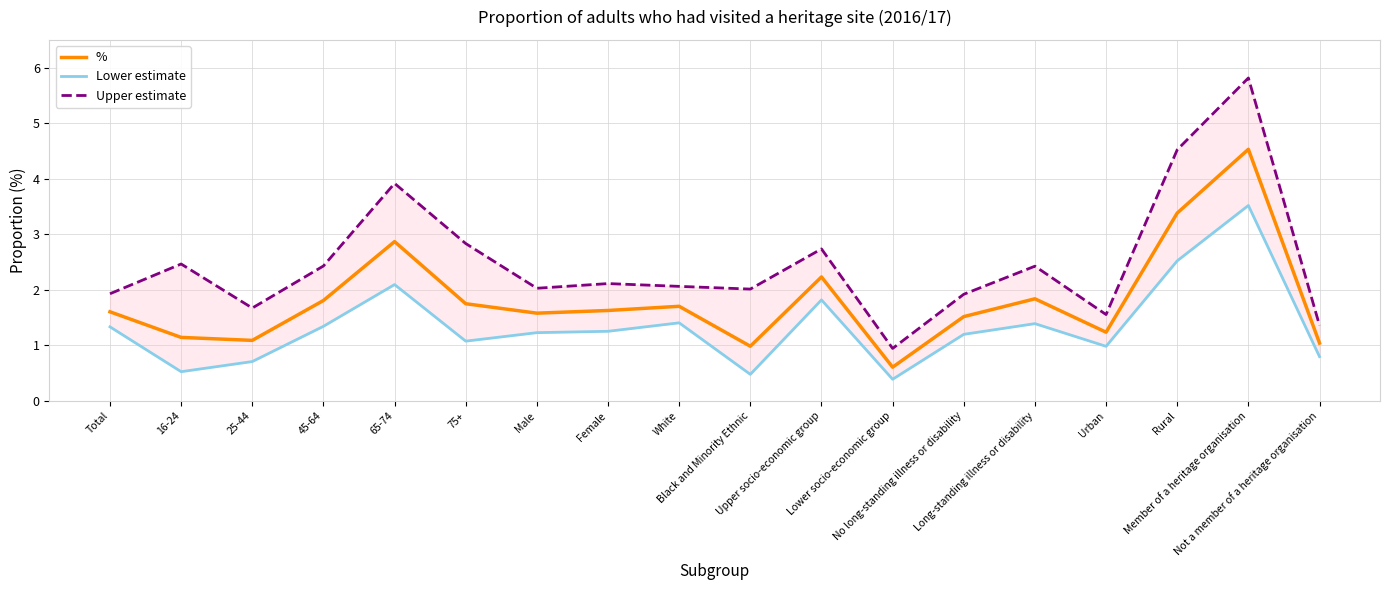

List the series in order of their peak value, lowest first.

Lower estimate, %, Upper estimate